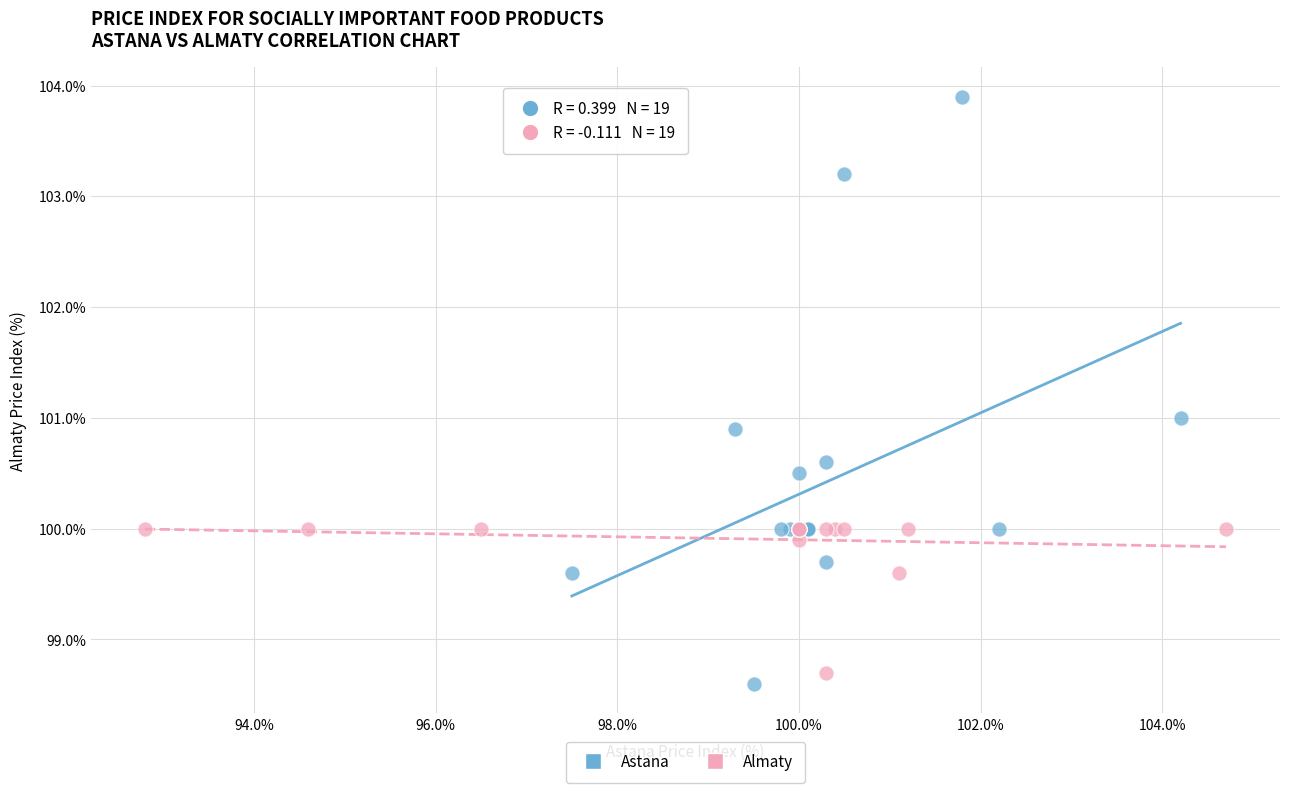

What are all the series names shown in the legend?

Astana, Almaty